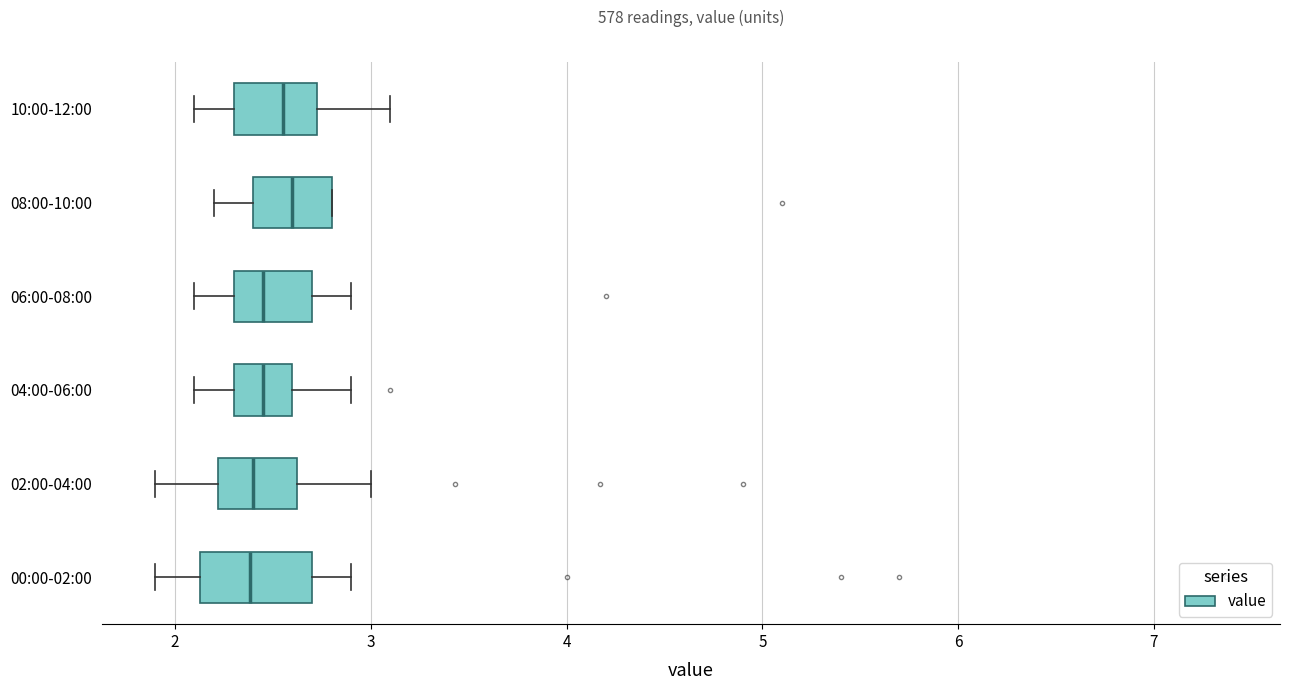

Which box is the widest, from its left edge to its right edge?

00:00-02:00